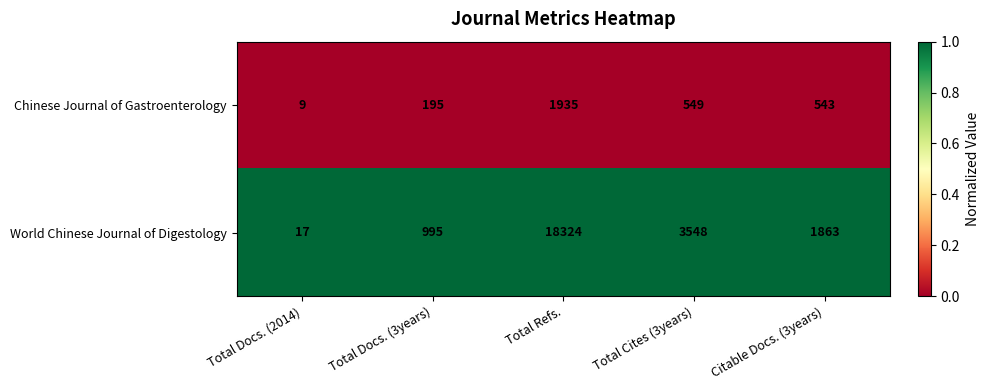

True or false: Chinese Journal of Gastroenterology has a value of 549 at Total Cites (3years).

True